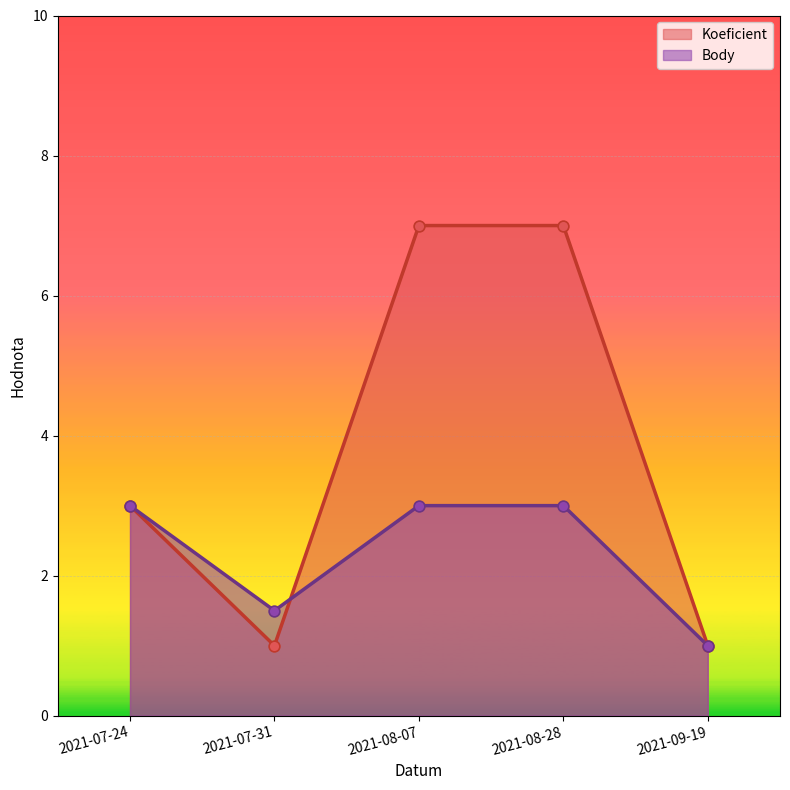

Which series has the largest total across all categories?

Koeficient